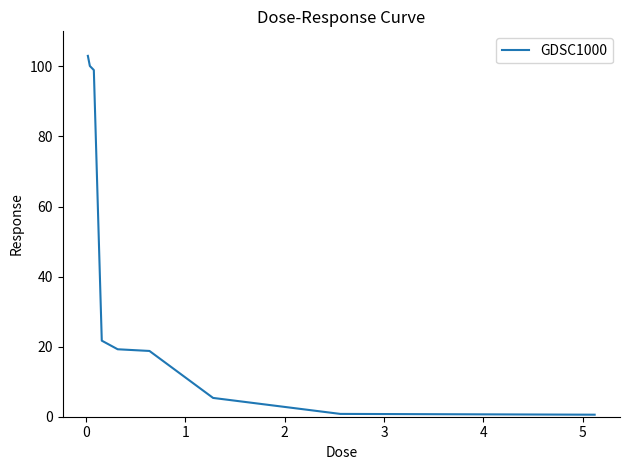

What is the greatest value displayed?

103.0